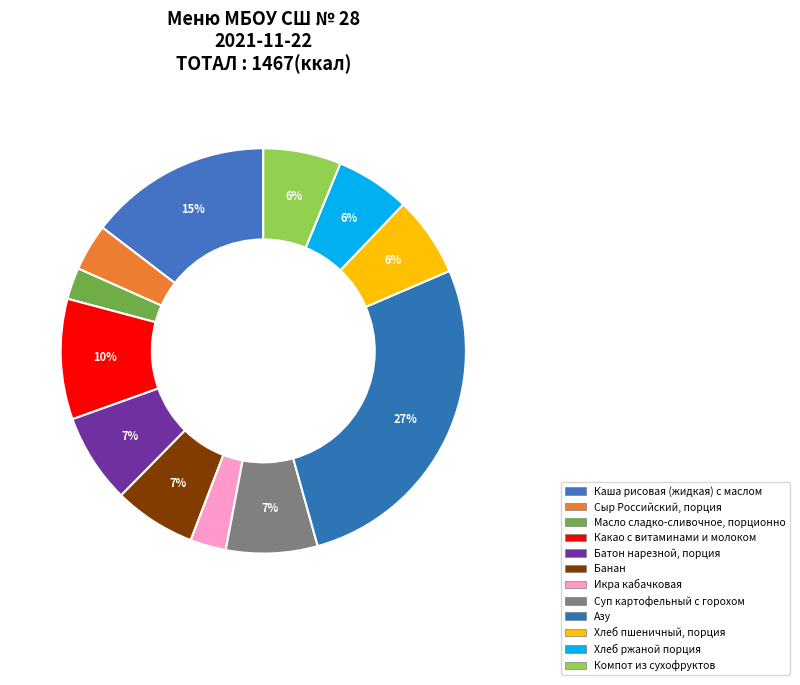

What is the total percentage of Суп картофельный с горохом and Банан?

13.8%